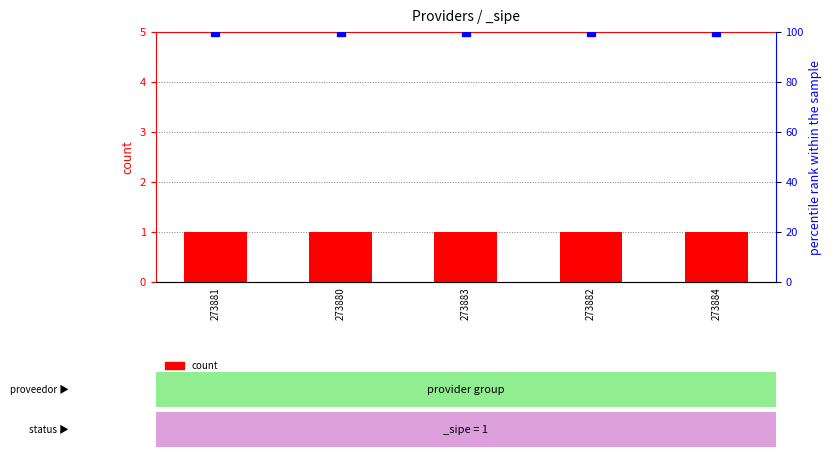

Rank the series by their maximum value, from lowest to highest.

count, percentile rank within the sample